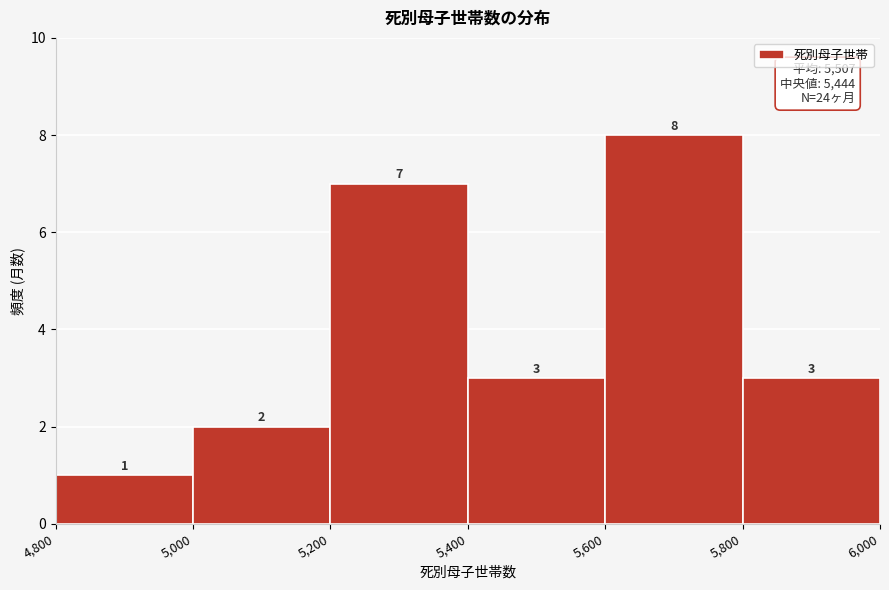

What is the height of the bar covering 4,800 to 5,000 on the x-axis?

1